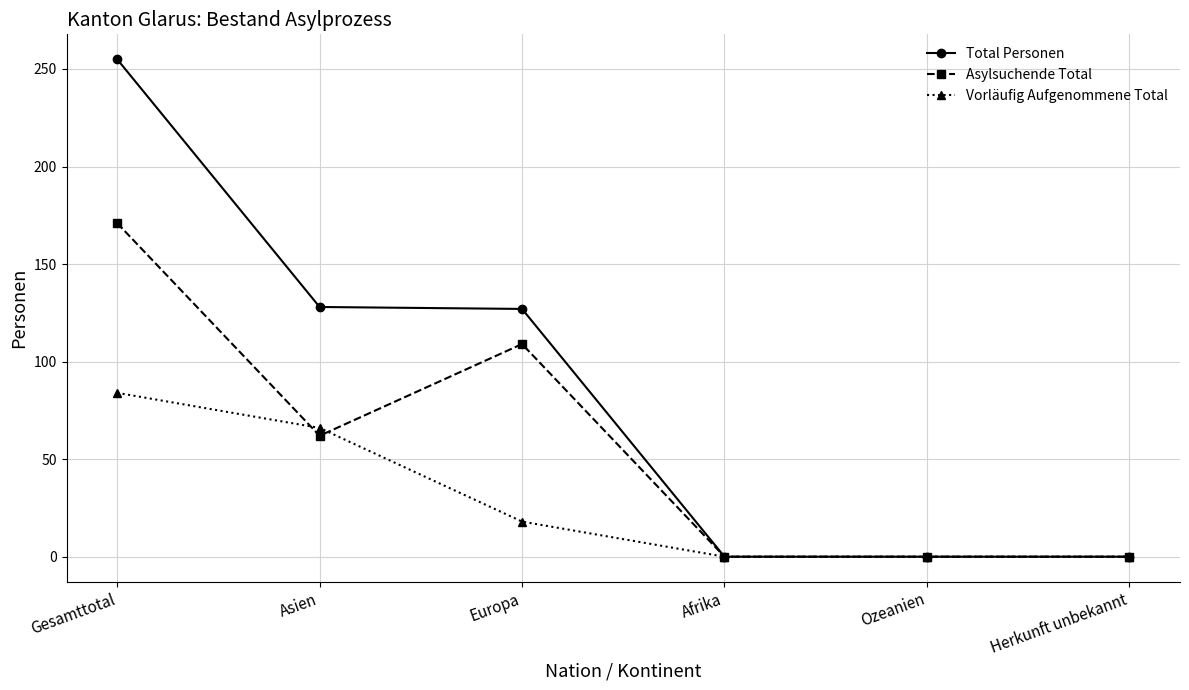

What are all the series names shown in the legend?

Total Personen, Asylsuchende Total, Vorläufig Aufgenommene Total